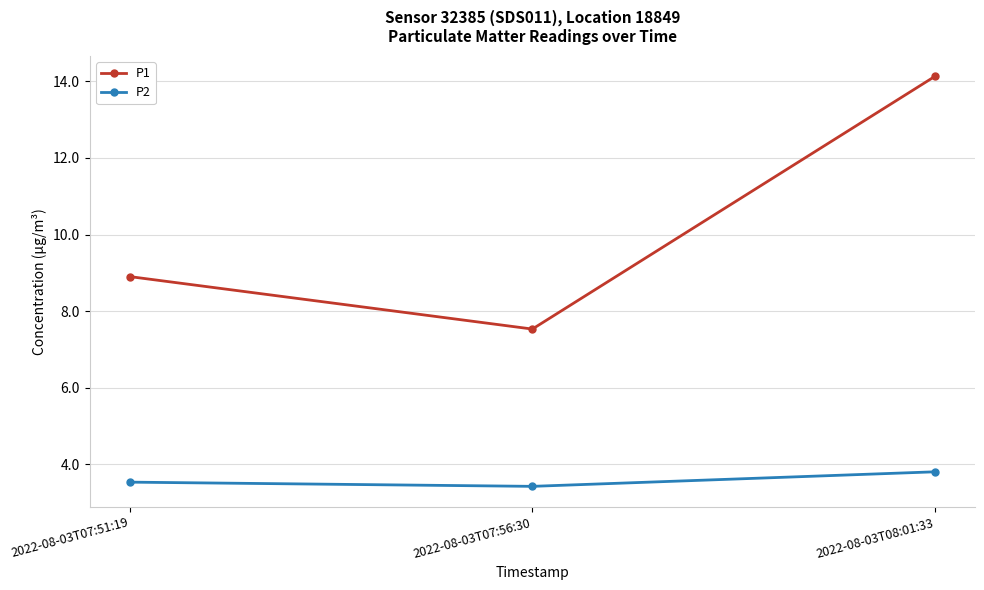

How many lines are shown in the chart?

2